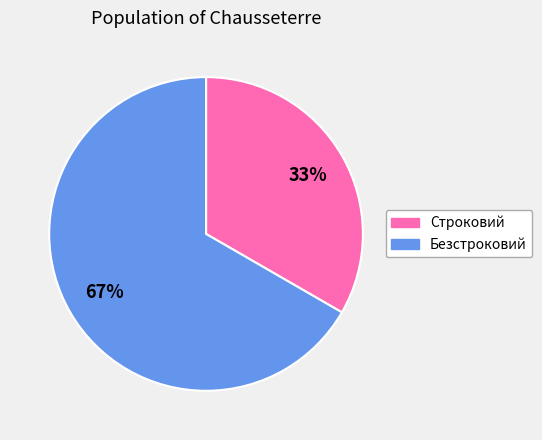

Which category accounts for the majority?

Безстроковий